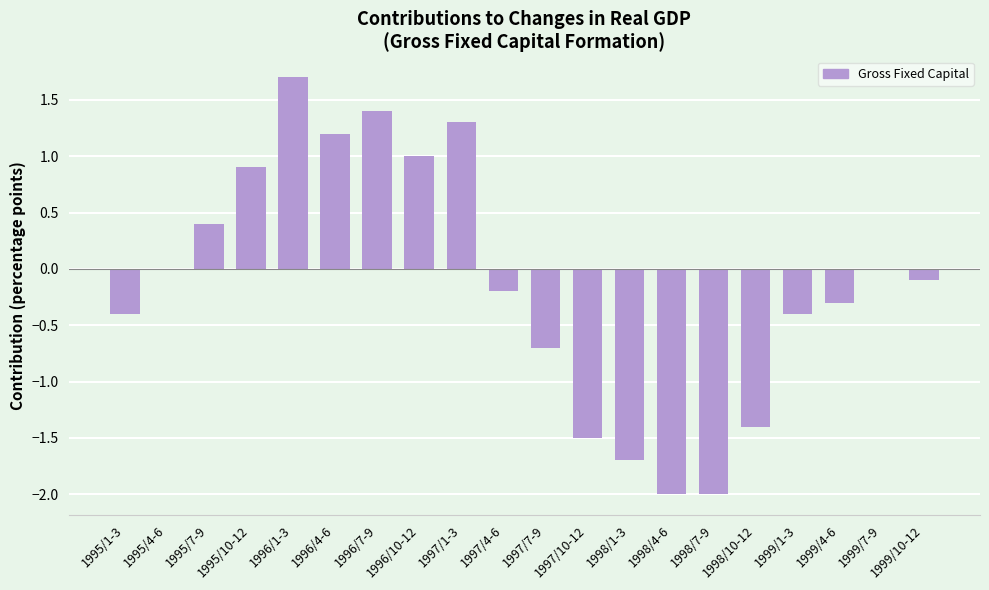

The value at 1997/1-3 is 1.3. True or false?

True